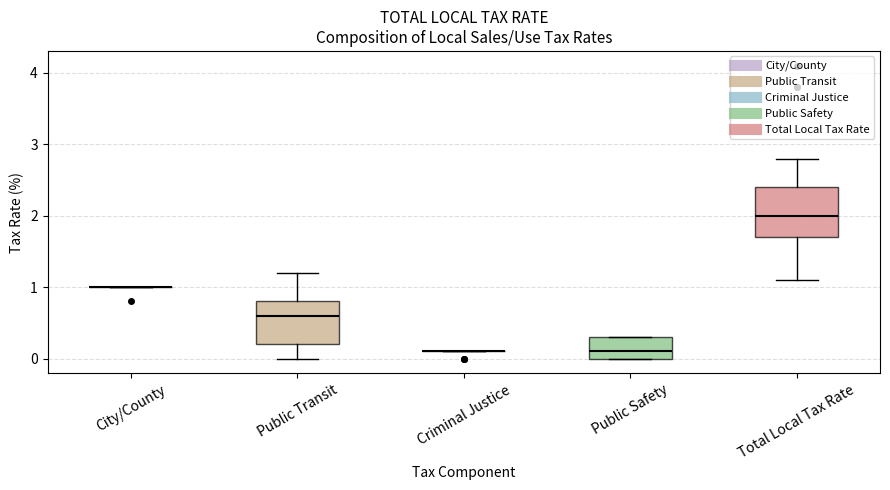

Reading left to right, read every box against the y-axis: the position of its median line, the range the box covers, and the ends of its whiskers. The values are not printed on the chart, so give them approximately, as read against the axis.

City/County: box collapsed to a line at 1.0, whiskers 1.0 to 1.0
Public Transit: median 0.6, box 0.2 to 0.8, whiskers 0.0 to 1.2
Criminal Justice: box collapsed to a line at 0.1, whiskers 0.1 to 0.1
Public Safety: median 0.1, box 0.0 to 0.3, whiskers 0.0 to 0.3
Total Local Tax Rate: median 2.0, box 1.7 to 2.4, whiskers 1.1 to 2.8